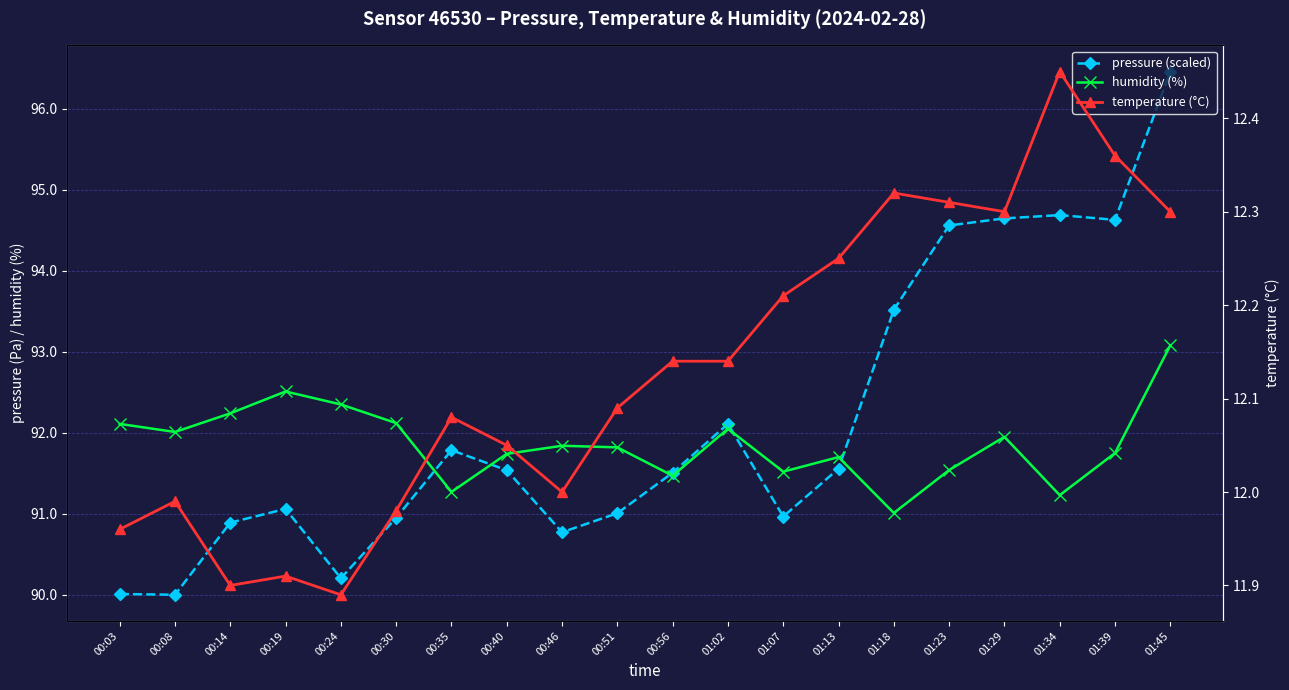

What is the average value of the pressure (scaled) series?

92.1